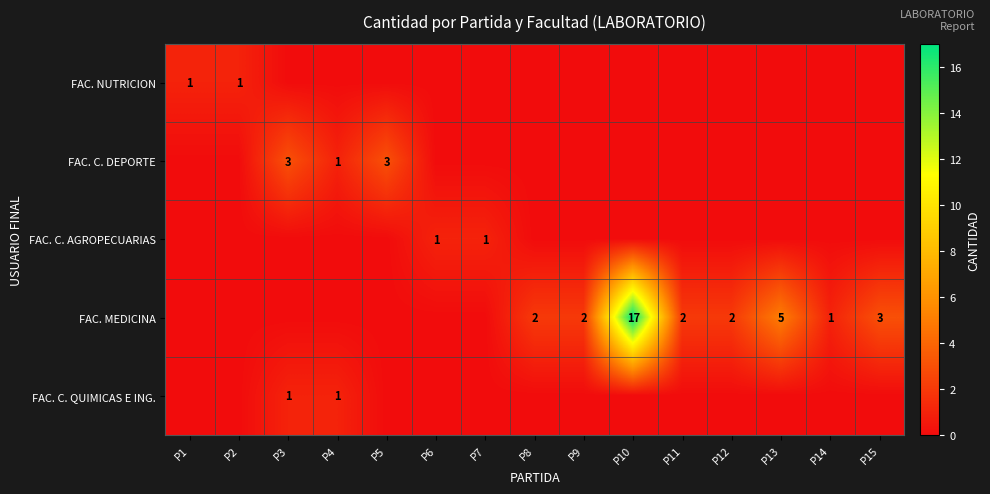

True or false: FAC. MEDICINA has a value of 5 at P15.

False